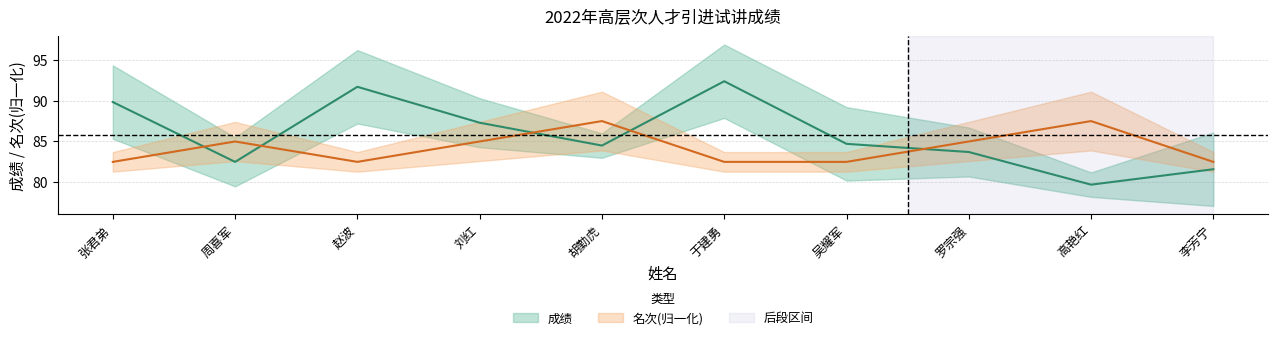

True or false: 成绩 has more than 1 interior local peaks.

True